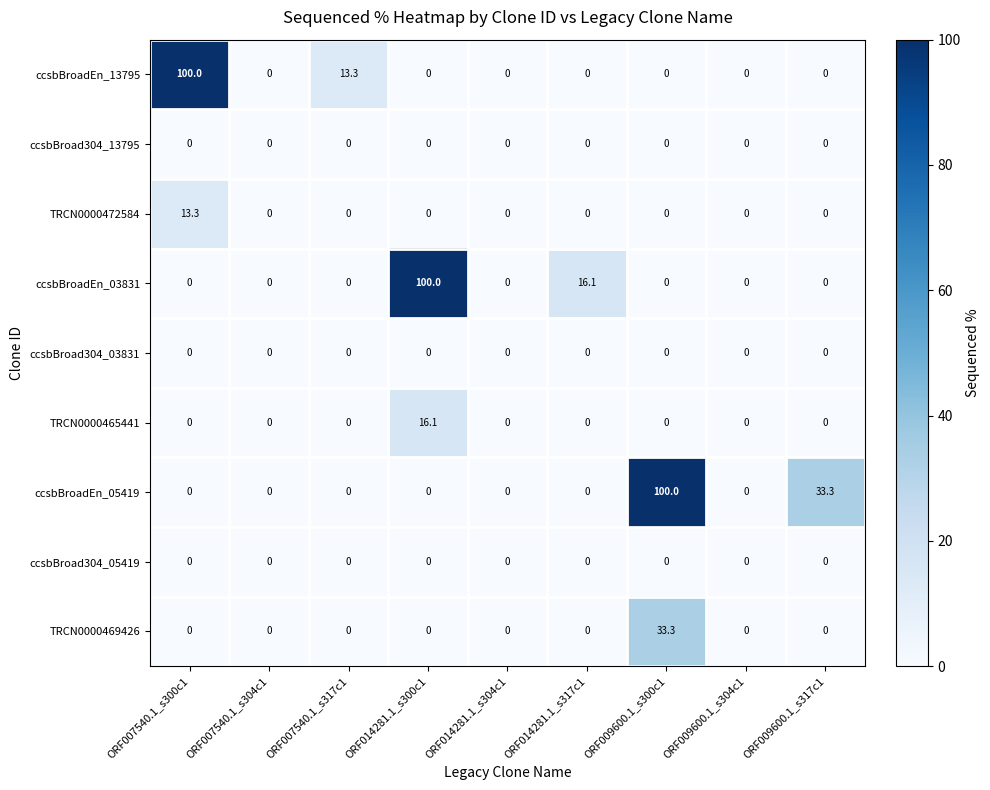

The ccsbBroad304_03831 series shows 0.0 at ORF009600.1_s300c1. True or false?

True